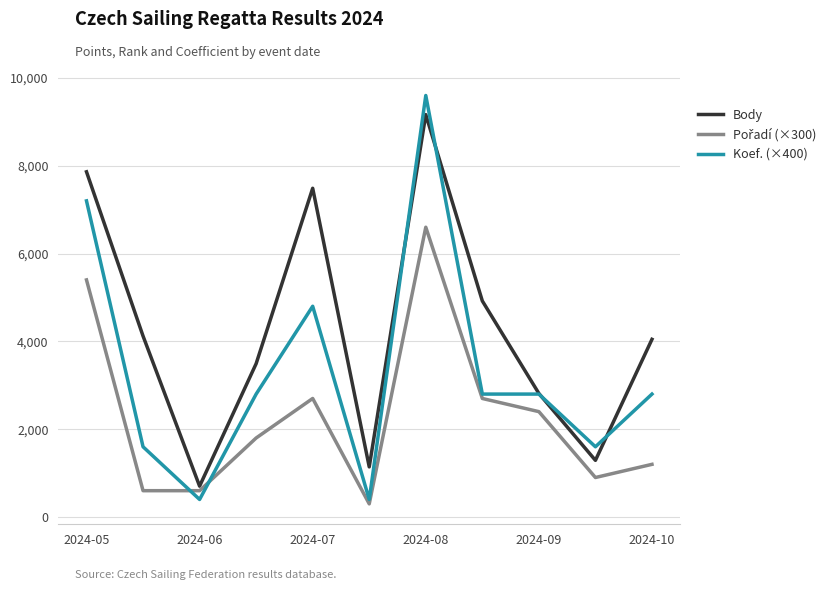

What is the smallest value displayed?

300